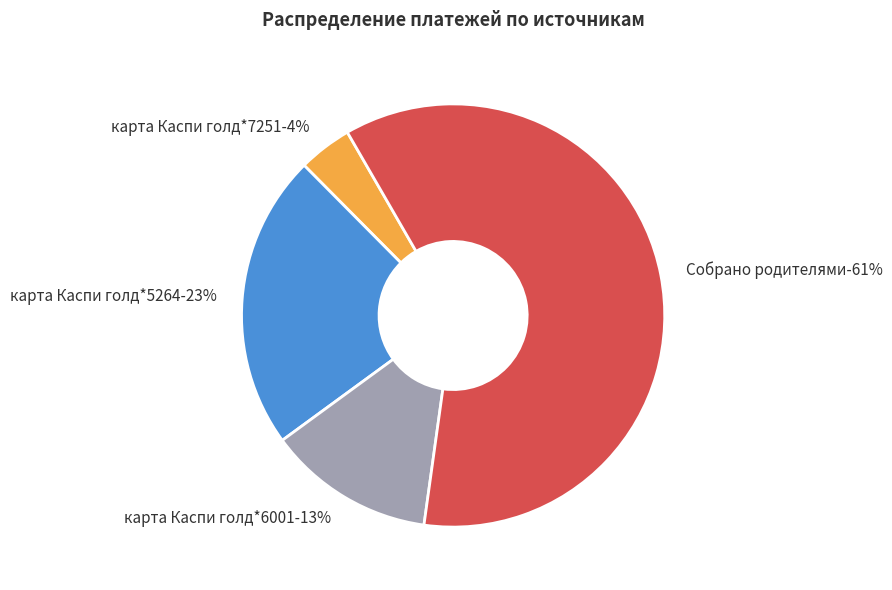

Which category has the smallest portion of the pie?

карта Каспи голд*7251